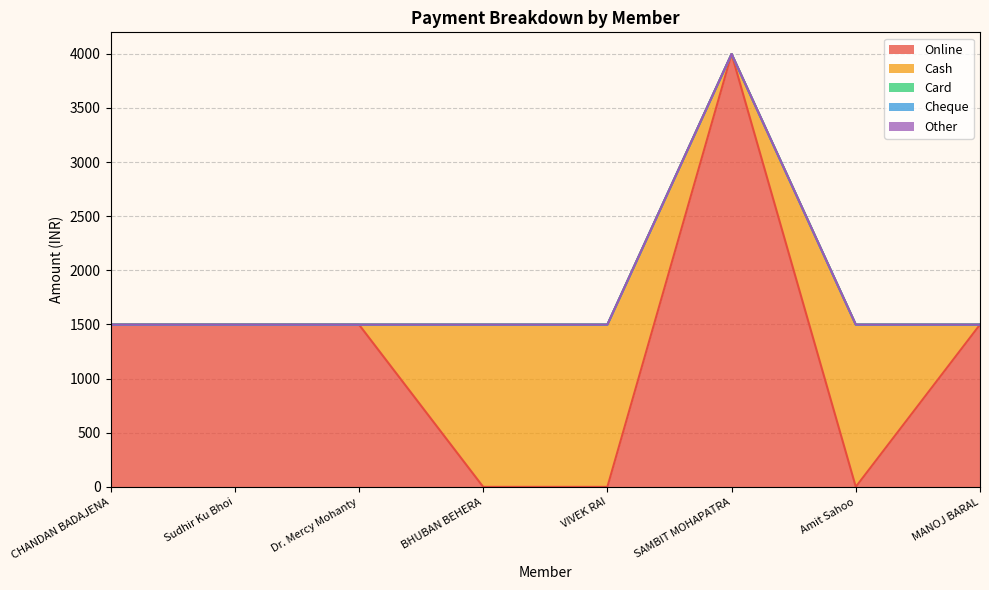

At which label does Online reach its minimum?

BHUBAN BEHERA